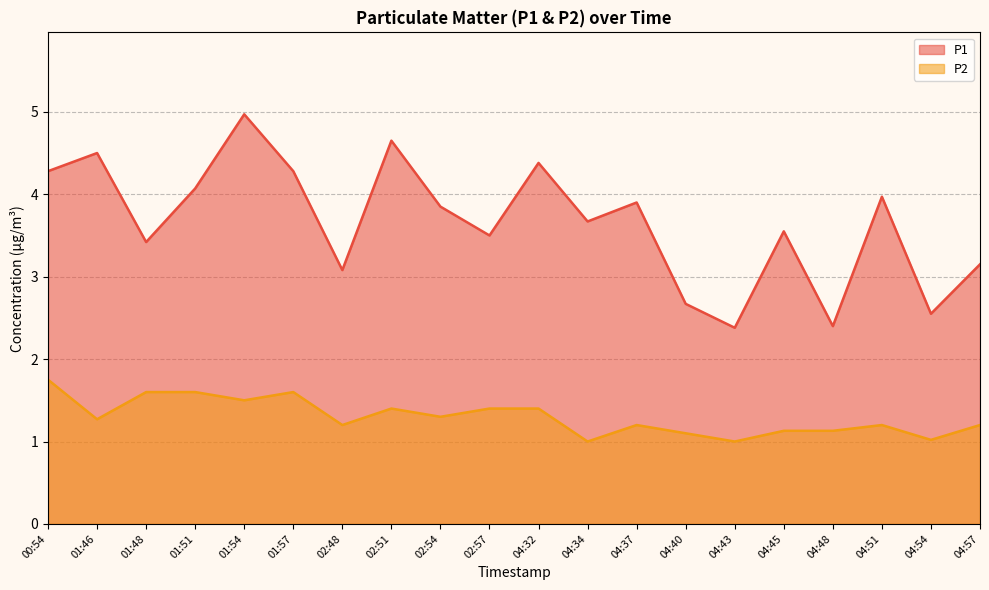

What is the difference between the maximum and minimum values in the P1 series?

2.6